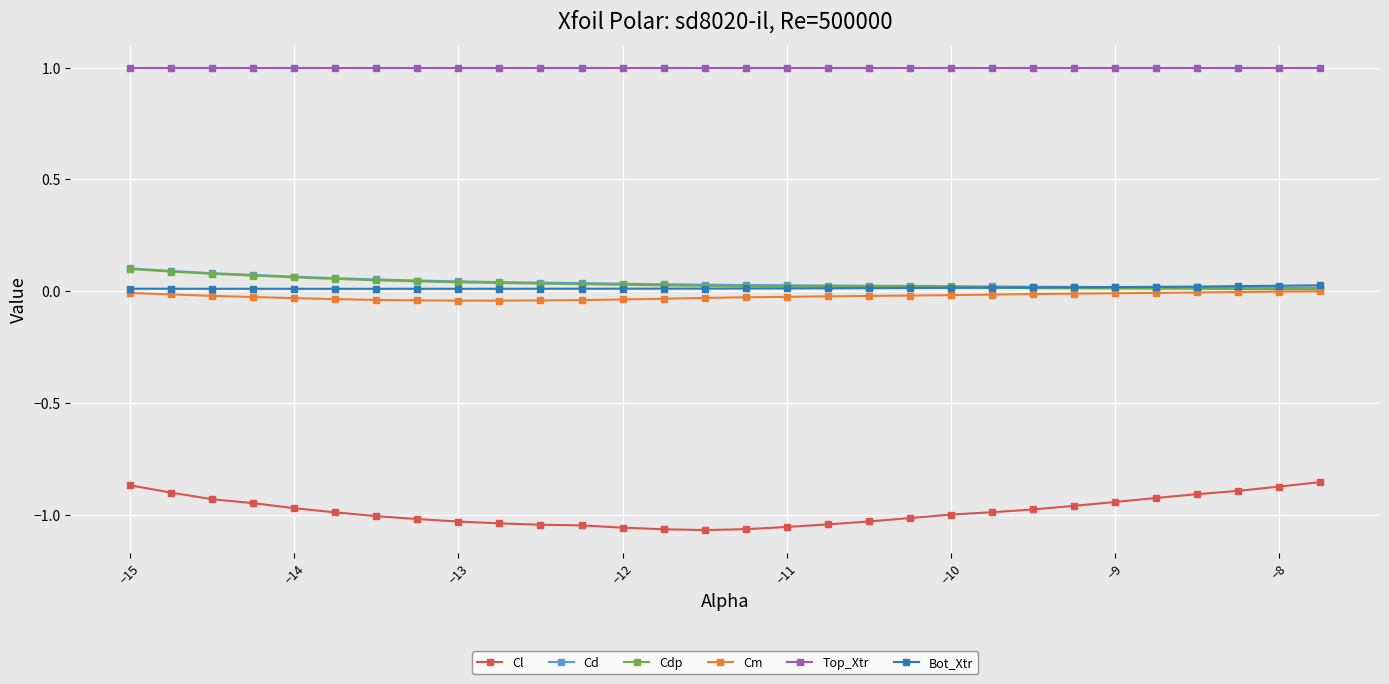

What are all the series names shown in the legend?

Cl, Cd, Cdp, Cm, Top_Xtr, Bot_Xtr